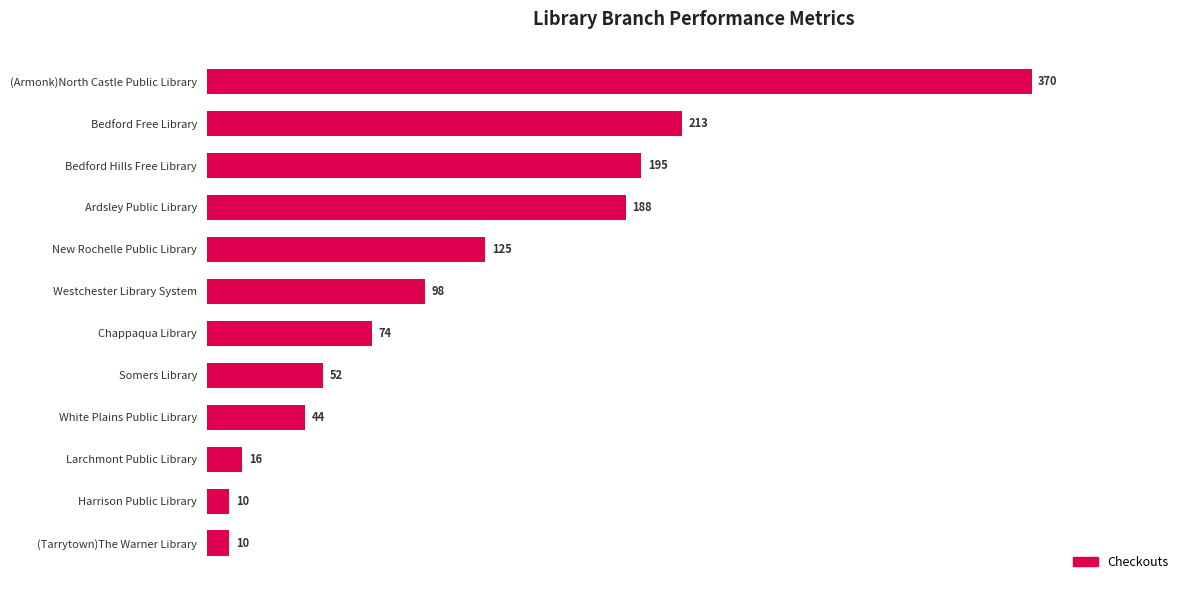

What is the difference between the second highest and second lowest values?

203